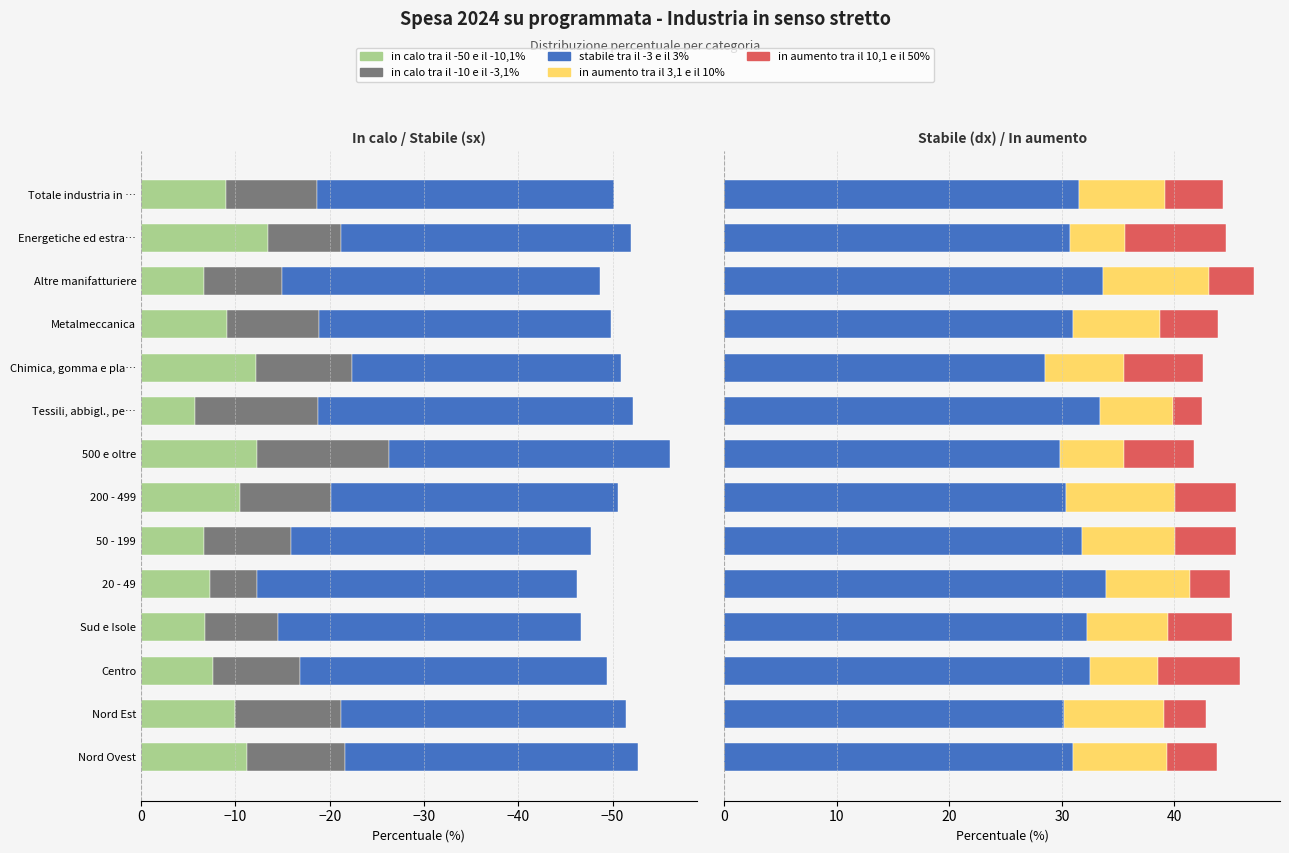

Reading left to right, transcribe all the data shown in this chart.

in calo tra il -50 e il -10,1%: -11.2	-10.0	-7.6	-6.8	-7.3	-6.7	-10.5	-12.3	-5.7	-12.2	-9.1	-6.7	-13.4	-9.0
in calo tra il -10 e il -3,1%: -10.4	-11.3	-9.2	-7.6	-5.0	-9.2	-9.7	-14.0	-13.1	-10.2	-9.8	-8.3	-7.8	-9.6
stabile tra il -3 e il 3%: 31.0	30.2	32.5	32.2	33.9	31.8	30.4	29.8	33.4	28.5	31.0	33.7	30.7	31.5
in aumento tra il 3,1 e il 10%: 8.3	8.8	6.0	7.3	7.4	8.3	9.7	5.7	6.5	7.0	7.8	9.4	4.8	7.6
in aumento tra il 10,1 e il 50%: 4.4	3.7	7.3	5.6	3.6	5.4	5.4	6.3	2.6	7.0	5.1	4.0	9.0	5.2